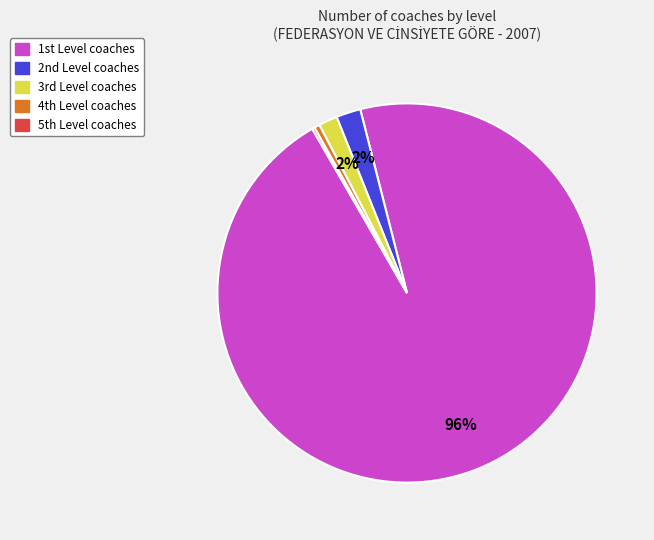

Is there any slice that represents more than half of the pie?

Yes